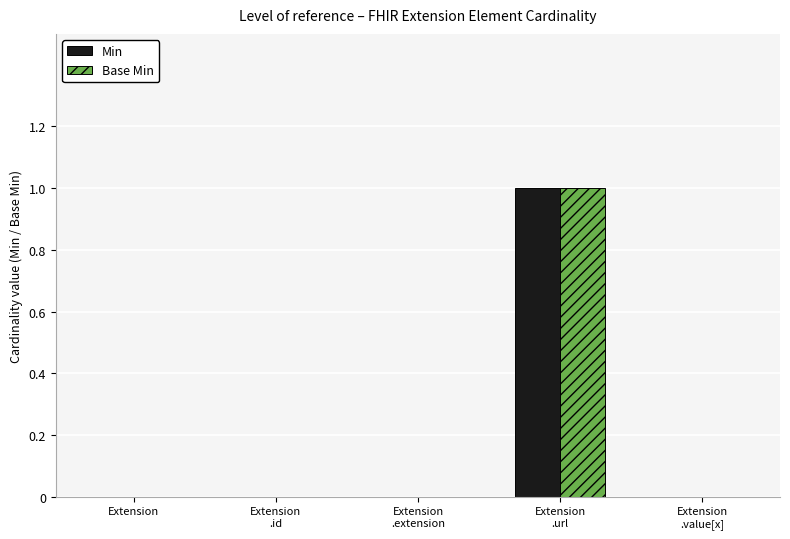

Is it true that Base Min equals 0 at Extension?

True